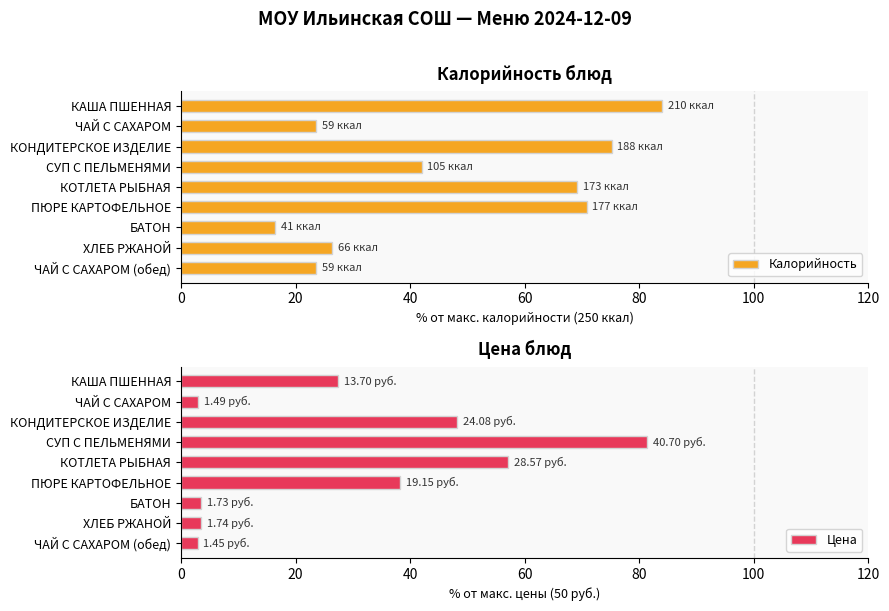

What is the approximate value of Цена at ЧАЙ С САХАРОМ?

3.0